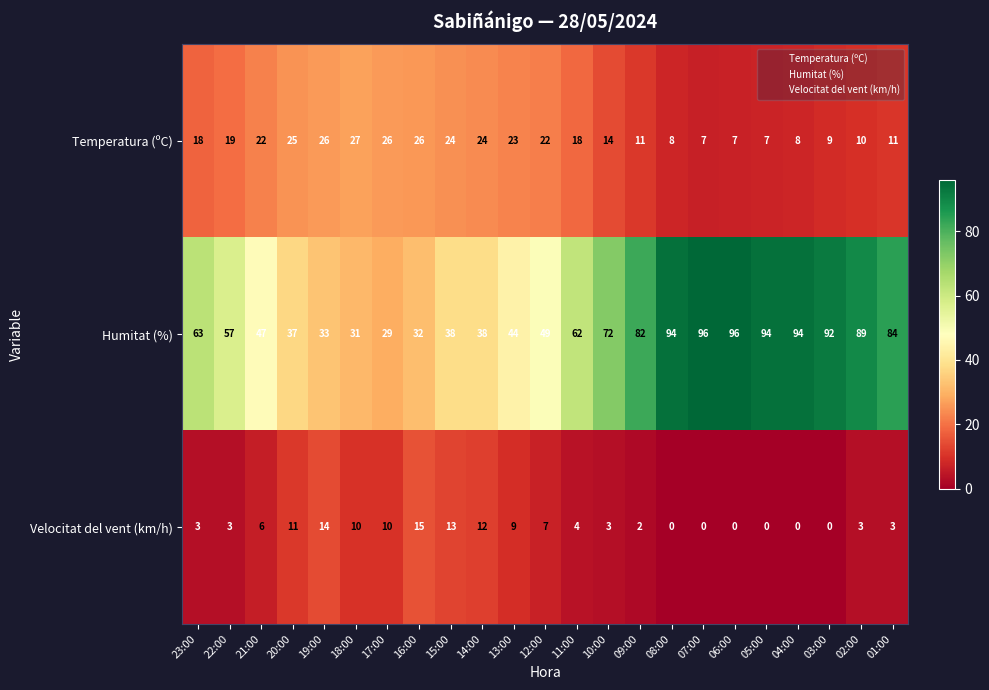

The Velocitat del vent (km/h) series shows 11 at 20:00. True or false?

True